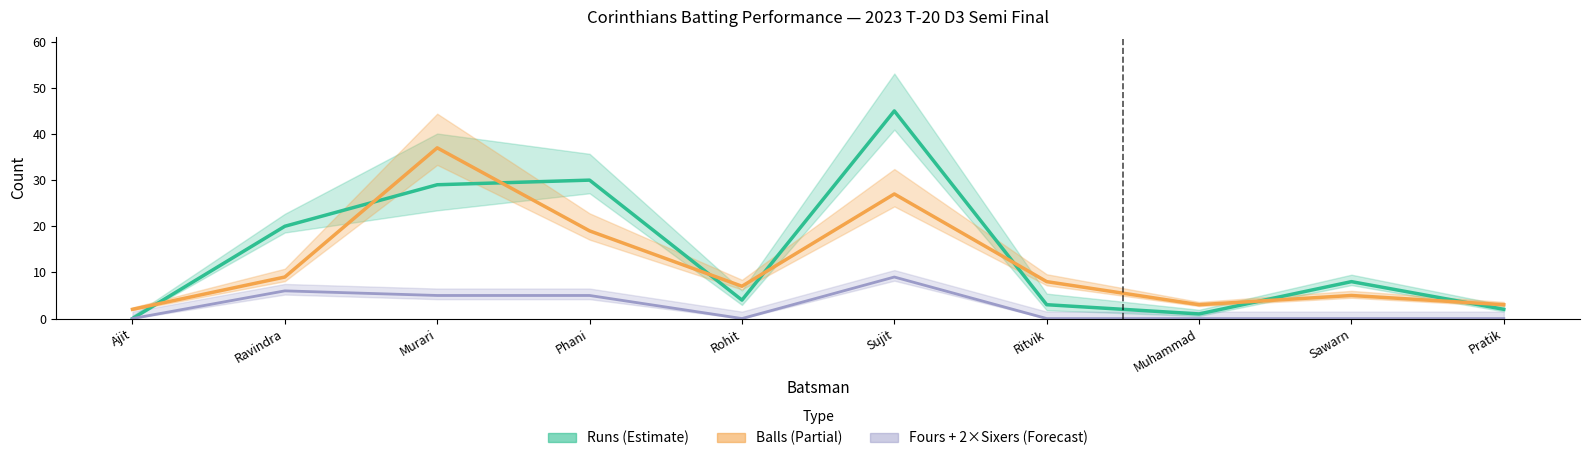

How many values in Runs are above zero?

9